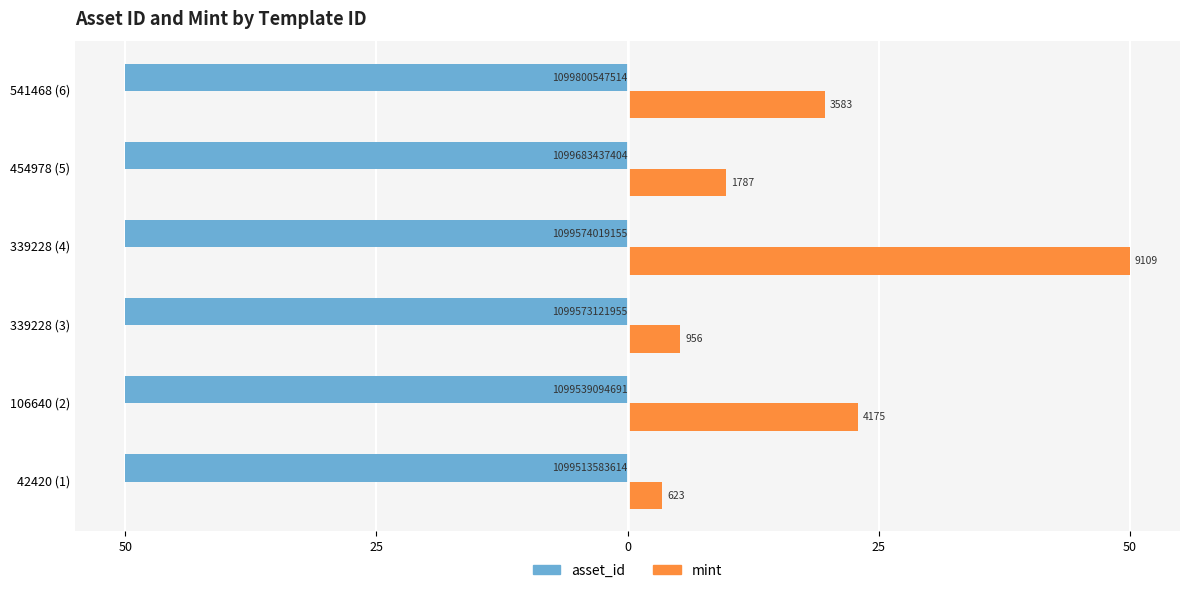

What are all the series names shown in the legend?

asset_id, mint